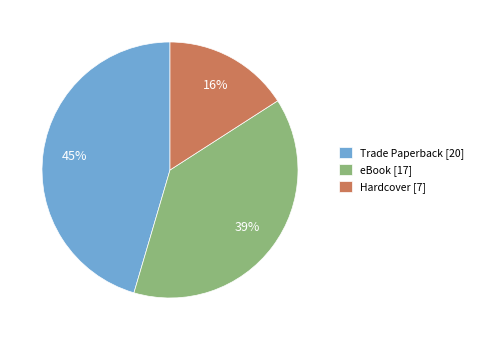

Which category has the biggest portion of the pie?

Trade Paperback